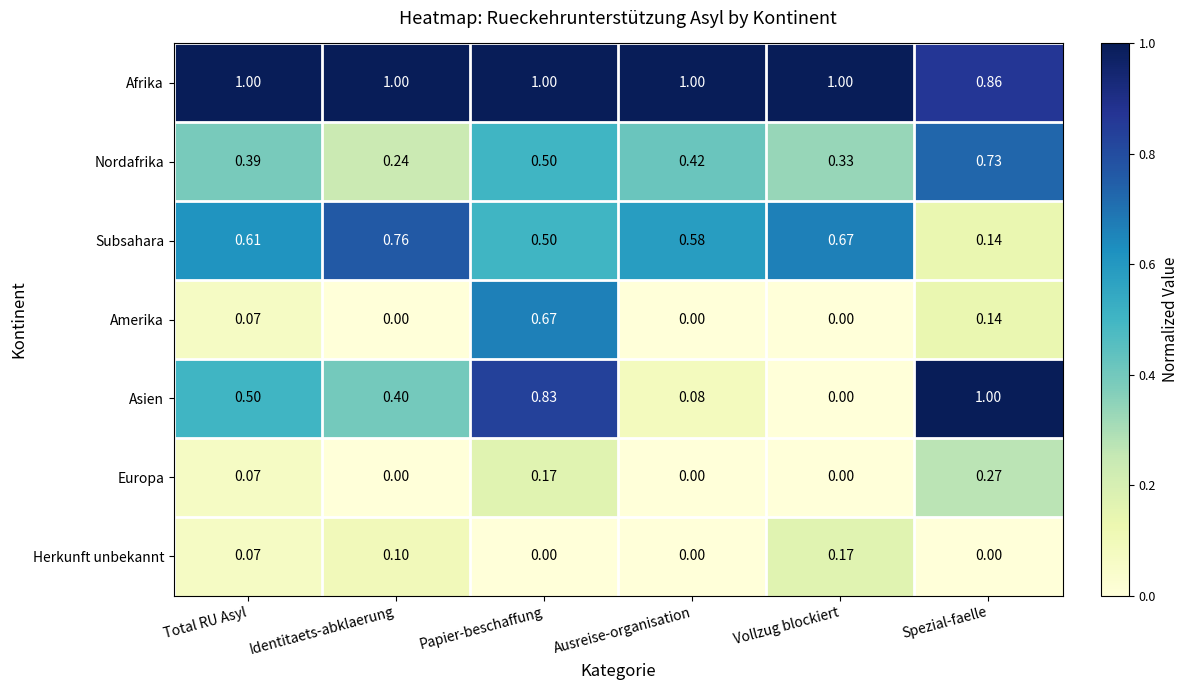

Which series changed the most between Identitaets-abklaerung and Vollzug blockiert?

Asien